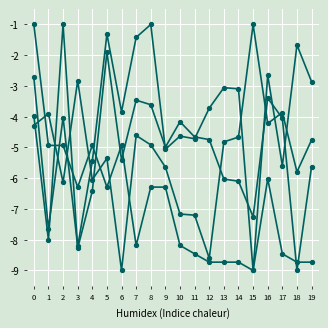

How many lines are shown in the chart?

4